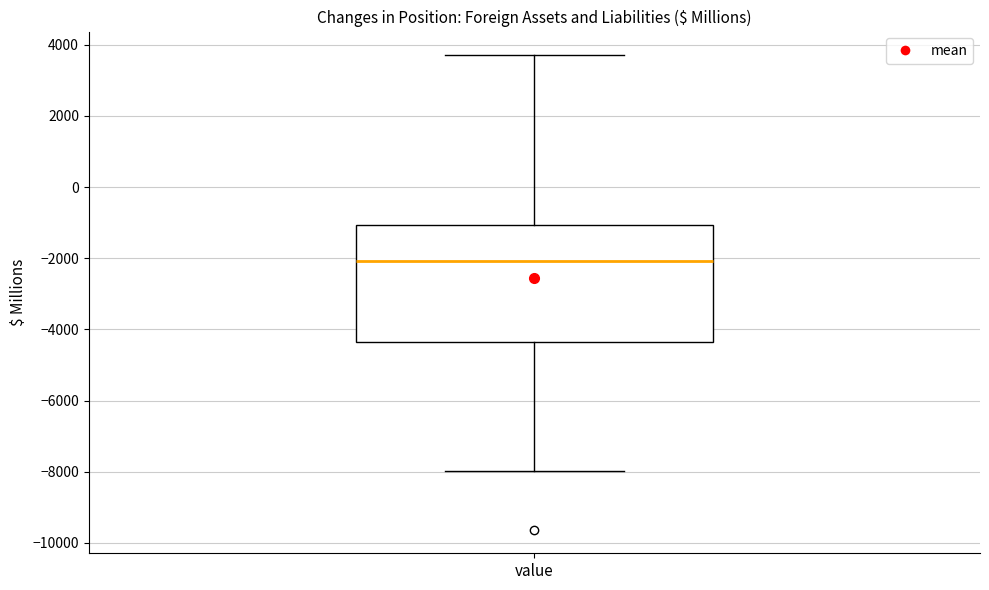

Read this box plot against the y-axis: the position of the median line, the range covered by the box, and the ends of both whiskers. The values are not printed on the chart, so give them approximately, as read against the axis.

median -2000, box -4400 to -1000, whiskers -8000 to 3800